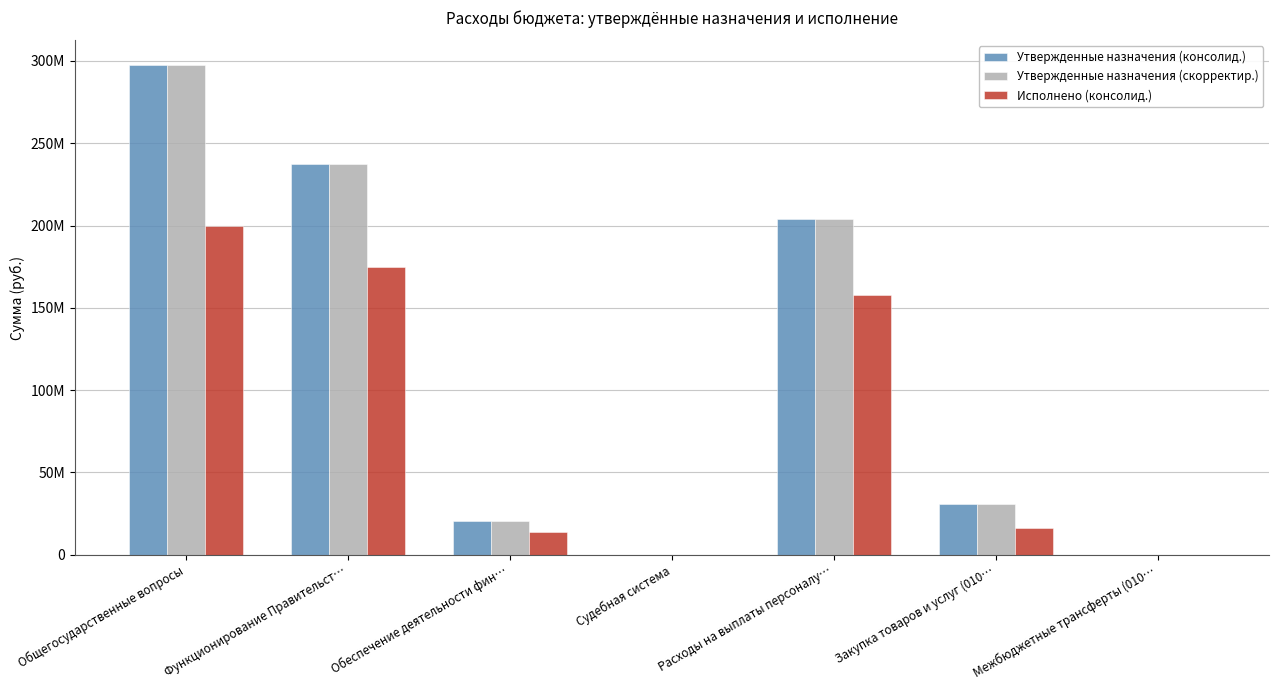

Which series has the largest total across all categories?

Утвержденные назначения (консолид.)